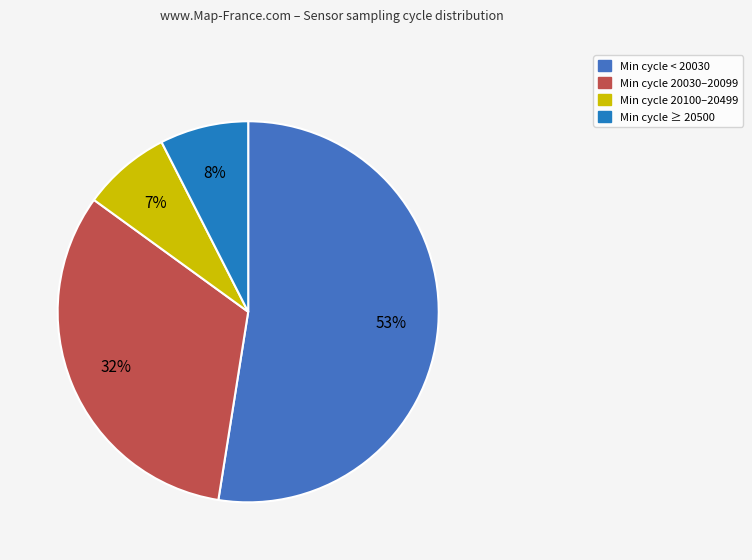

How many slices are in this pie chart?

4